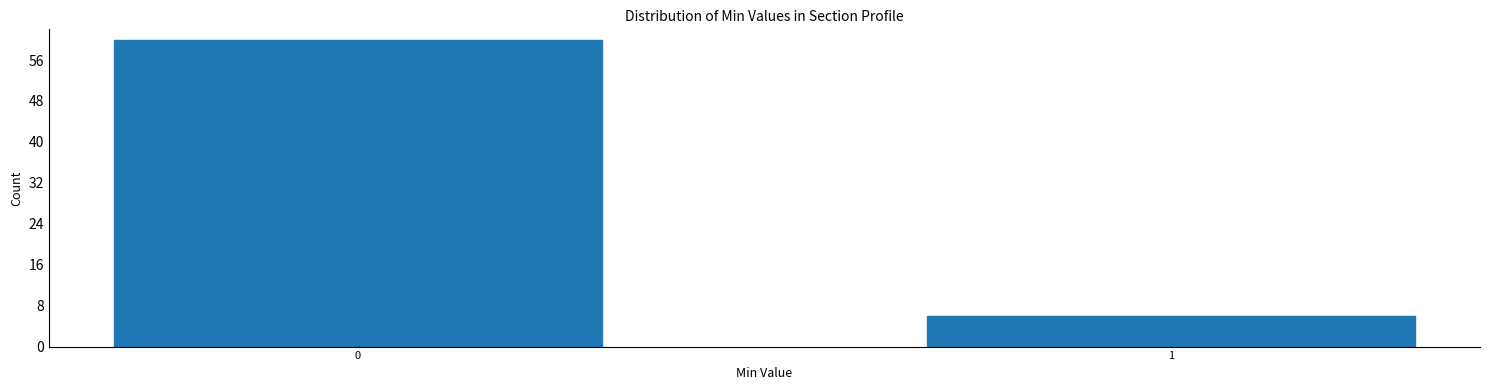

Reading left to right, list all the values displayed in this chart.

0=60	1=6